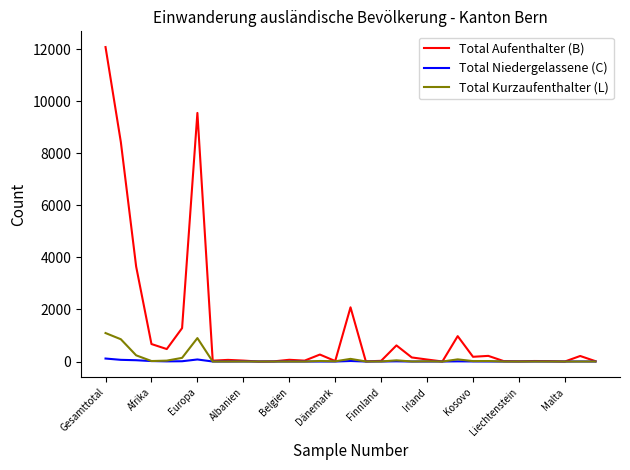

What is the highest value of the Total Kurzaufenthalter (L) series?

1094